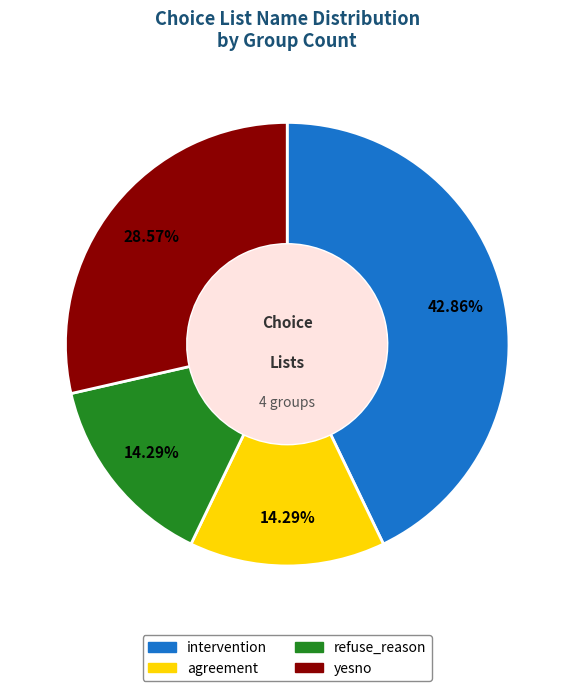

What is the ratio of the value at refuse_reason to the value at intervention?

0.3